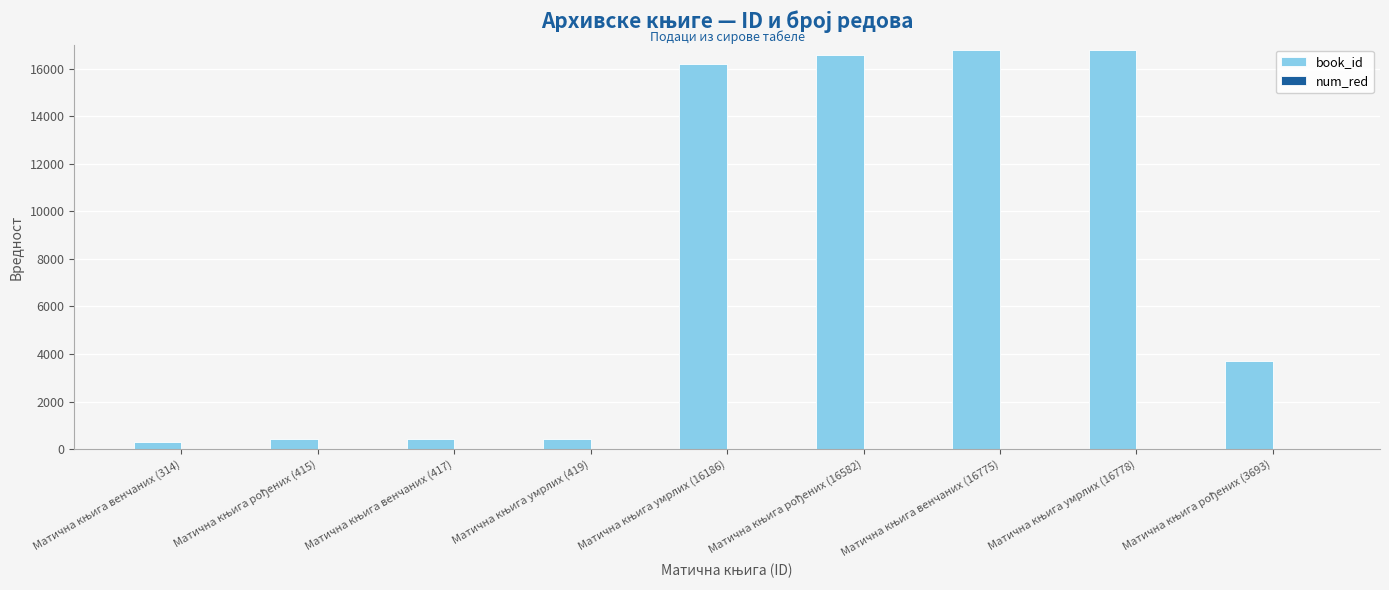

What is the maximum value for book_id?

16778